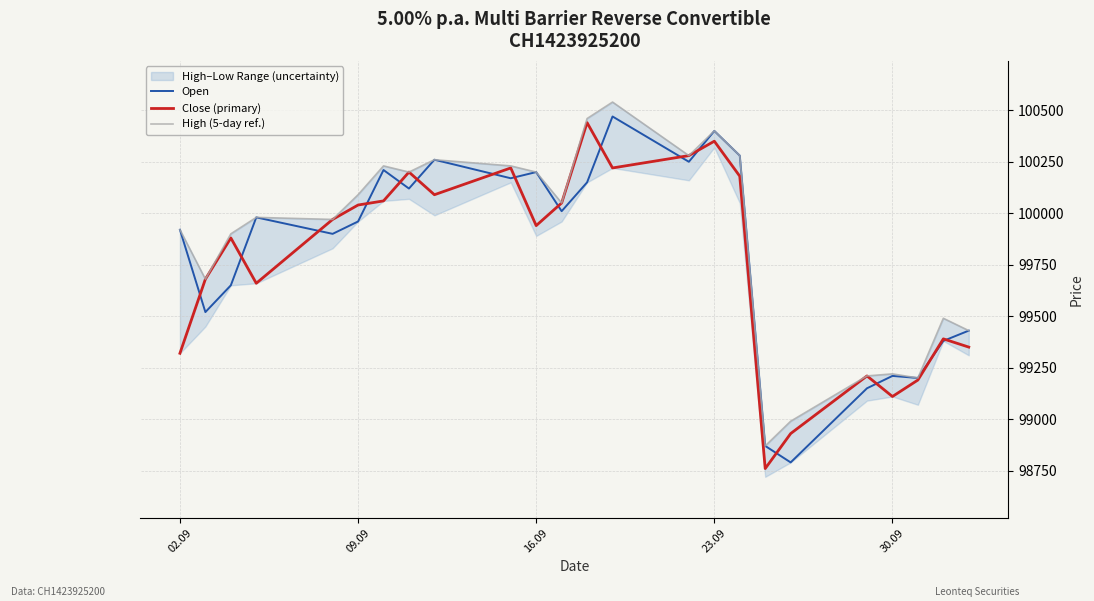

Reading right to left, extract all data points from this chart.

Open: 99430	99380	99200	99210	99150	98790	98870	100280	100400	100250	100470	100150	100010	100200	100170	100260	100120	100210	99960	99900	99980	99650	99520	99920
Close (primary): 99350	99390	99190	99110	99210	98930	98760	100180	100350	100280	100220	100440	100050	99940	100220	100090	100200	100060	100040	99970	99660	99880	99680	99320
High (5-day ref.): 99430	99490	99200	99220	99210	98990	98870	100280	100400	100280	100540	100460	100050	100200	100230	100260	100200	100230	100090	99970	99980	99900	99680	99920